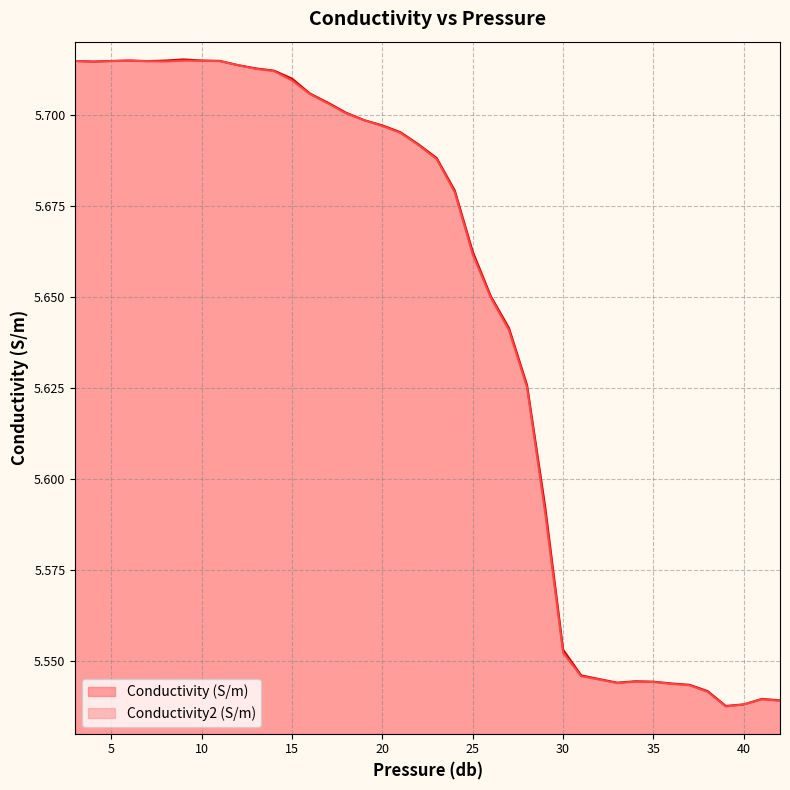

True or false: Conductivity (S/m) and Conductivity2 (S/m) cross at least once.

False